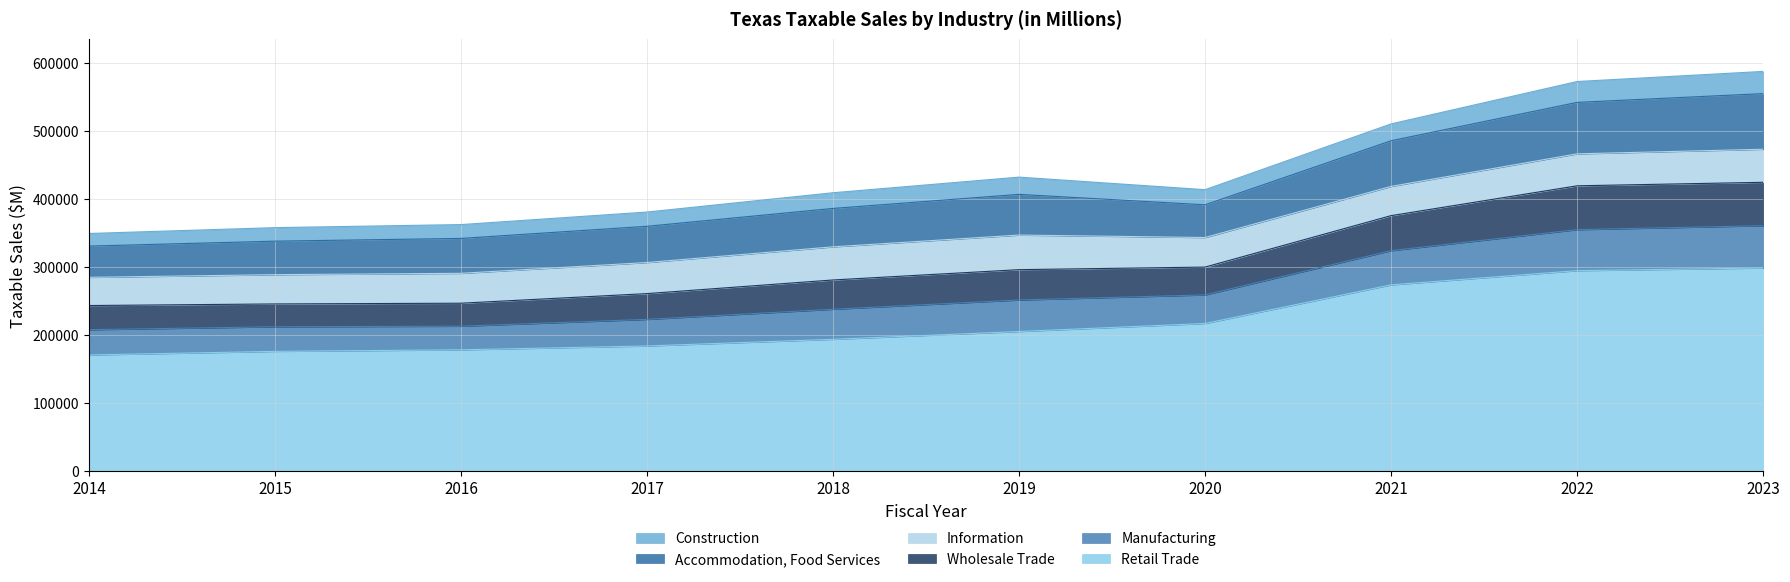

What is the maximum value for Retail Trade?

298502